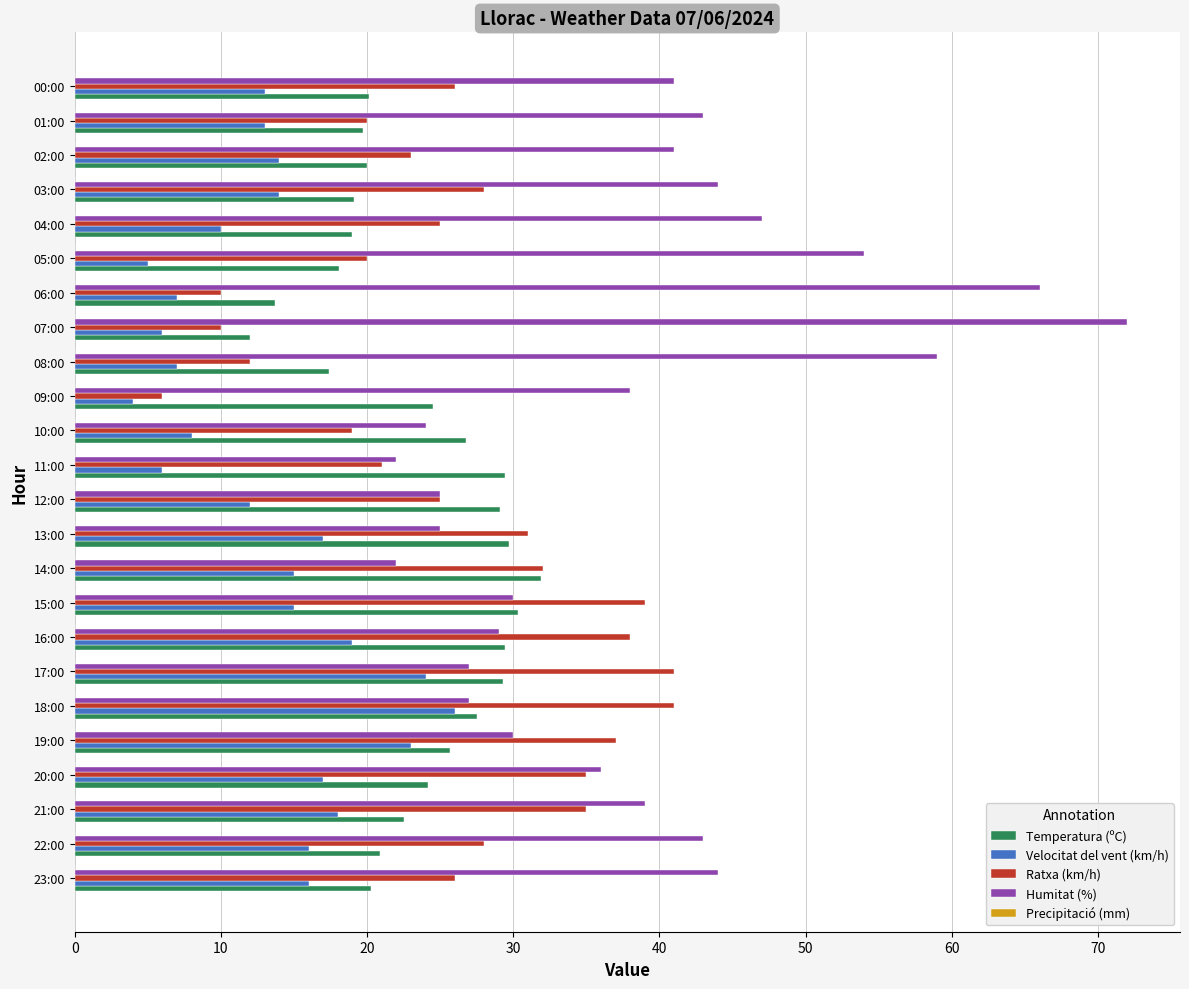

What is the maximum value for Ratxa (km/h)?

41.0